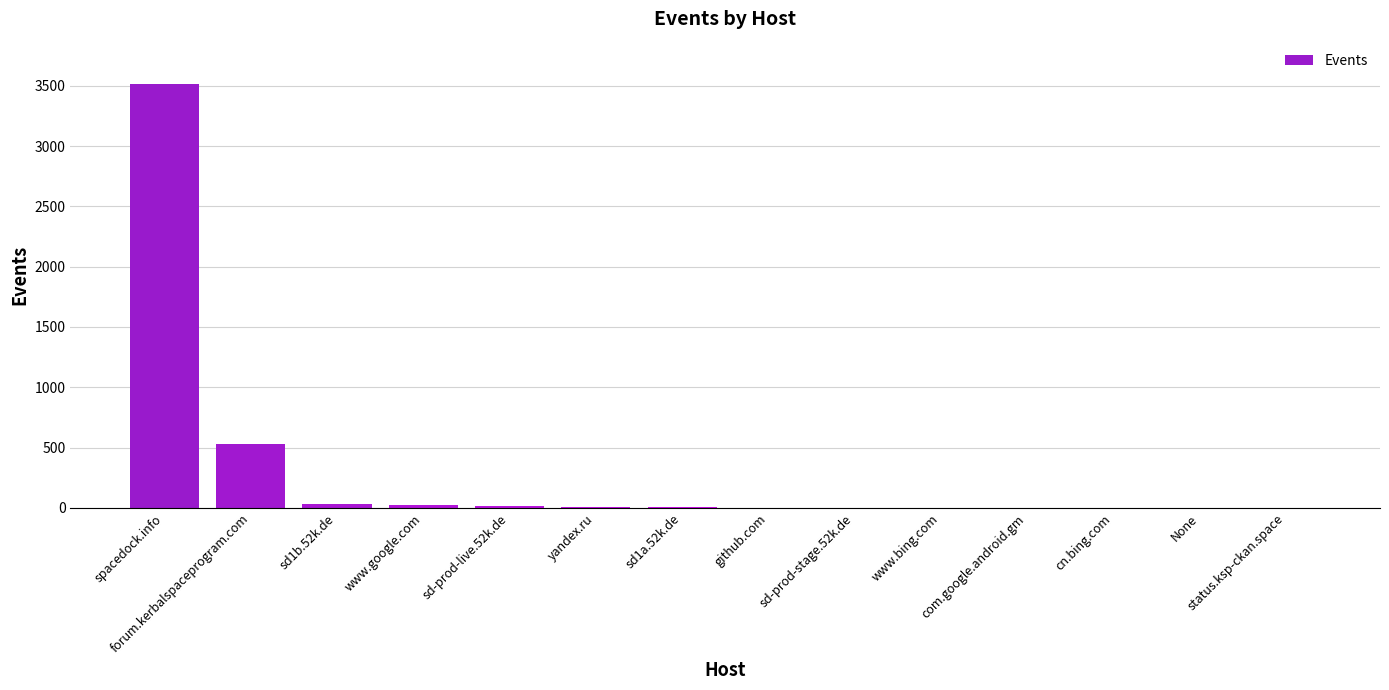

What is the greatest value displayed?

3514